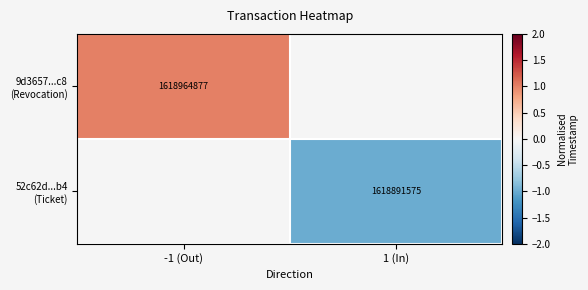

Which category has the highest value in the 9d3657...c8 (Revocation) series?

-1 (Out)